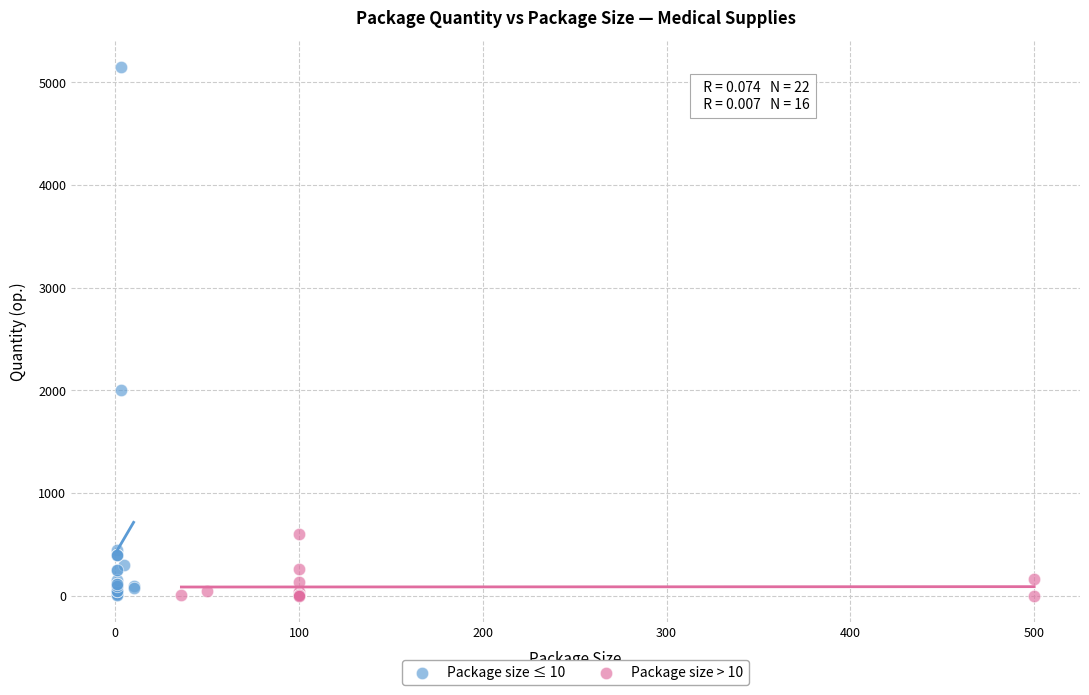

Which series has the largest Y range (max minus min)?

Package size ≤ 10